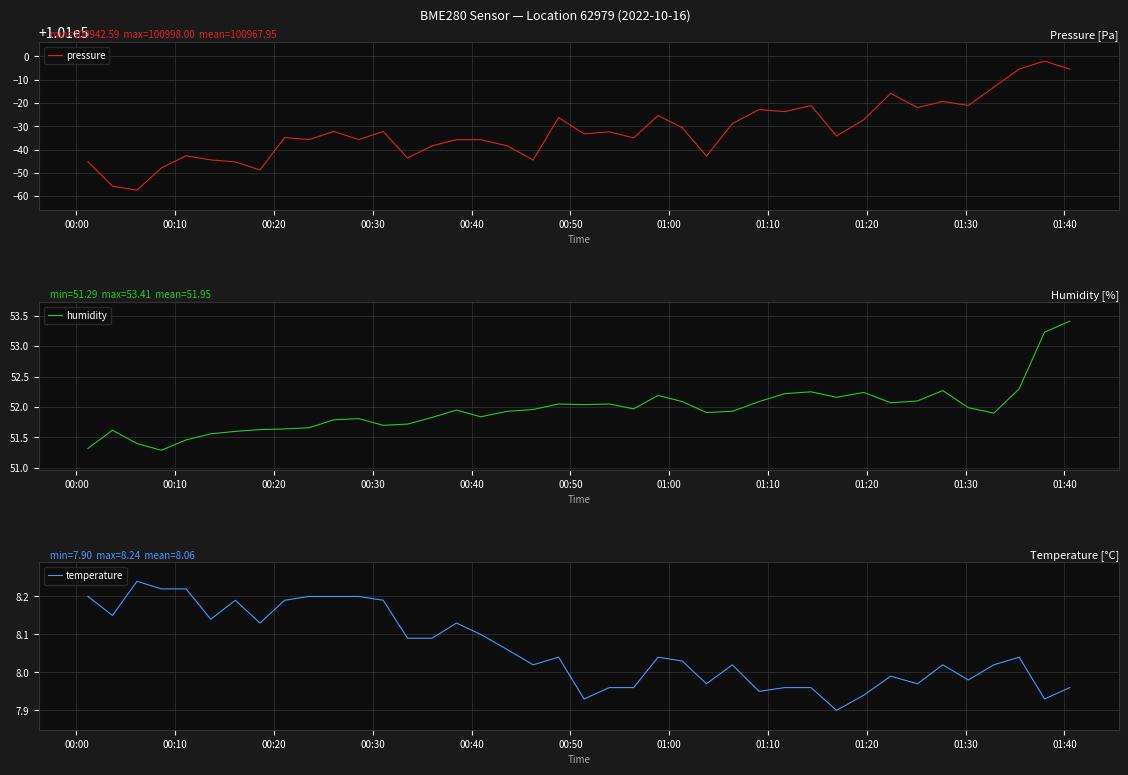

True or false: temperature and pressure intersect in this chart.

False